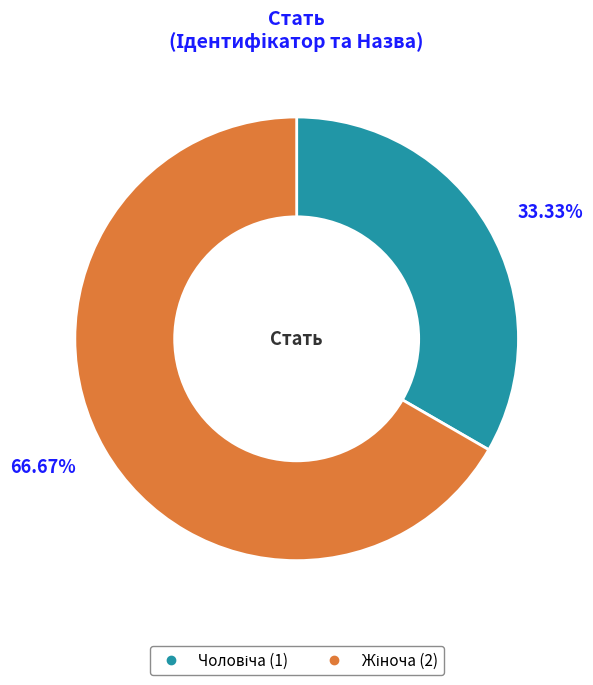

To the nearest percent, what is the difference between the largest and smallest slice percentages?

33%